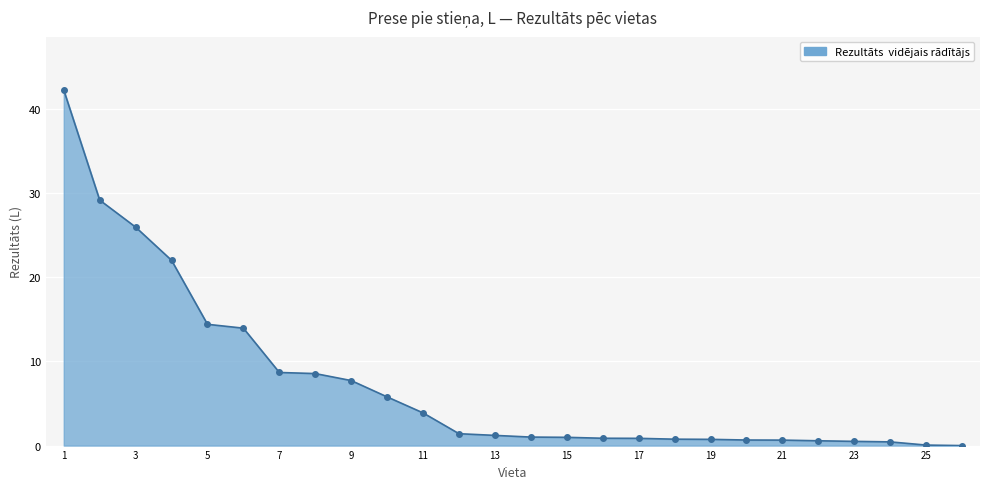

What is the value of the 7th point from the left?

8.7